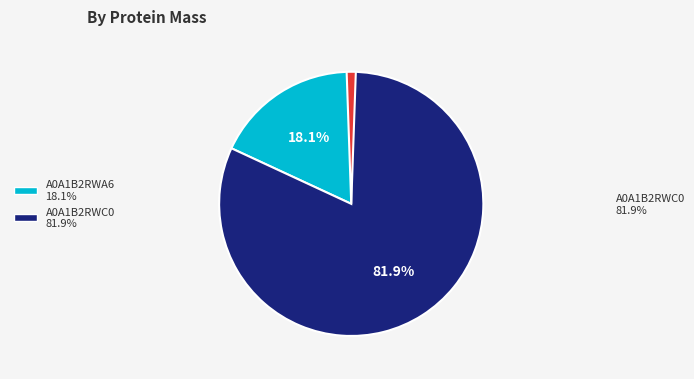

Does any single category account for the majority?

Yes